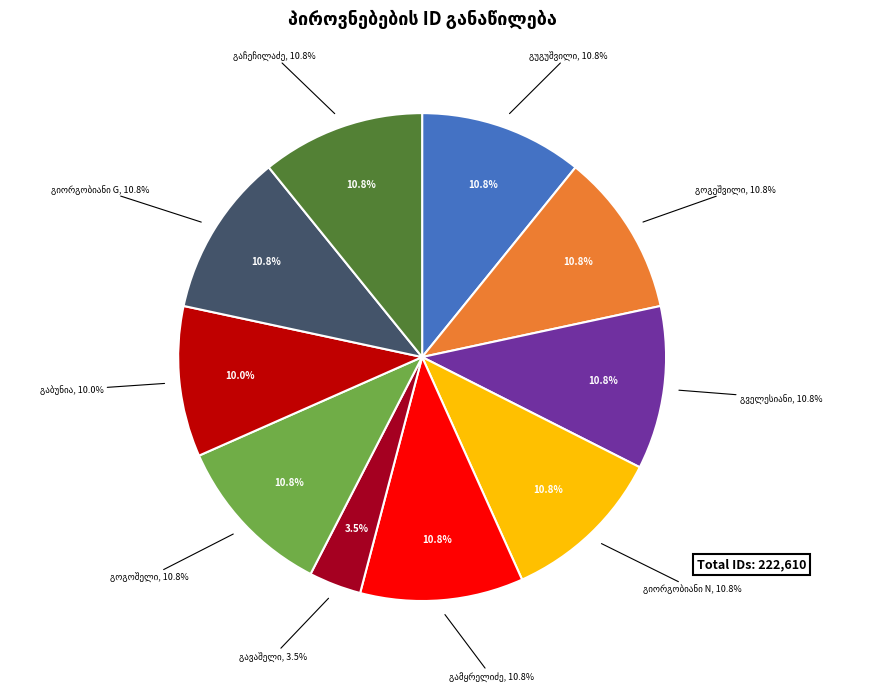

To the nearest percent, what portion does ვასილ გრიგოლის ძე გოგოშელი represent?

11%